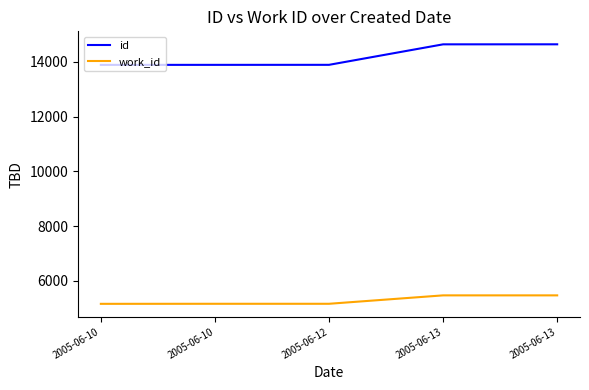

True or false: work_id and id cross at least once.

False